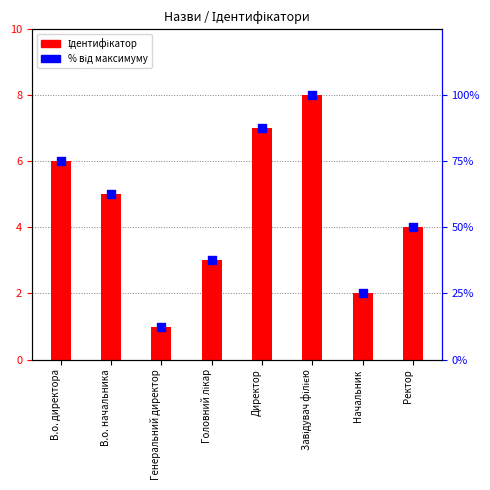

Which series contains the lowest Y value?

Ідентифікатор